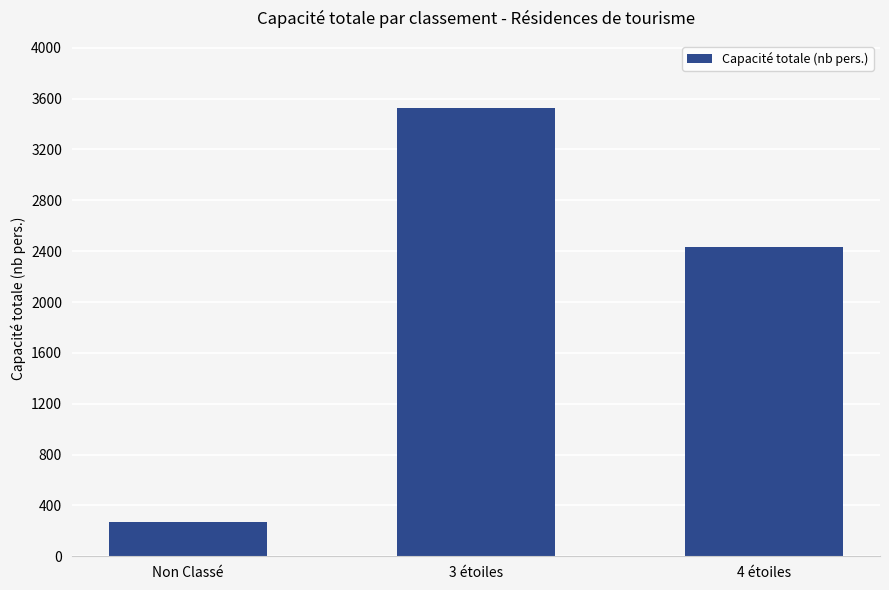

Which has a higher value, Non Classé or 4 étoiles?

4 étoiles